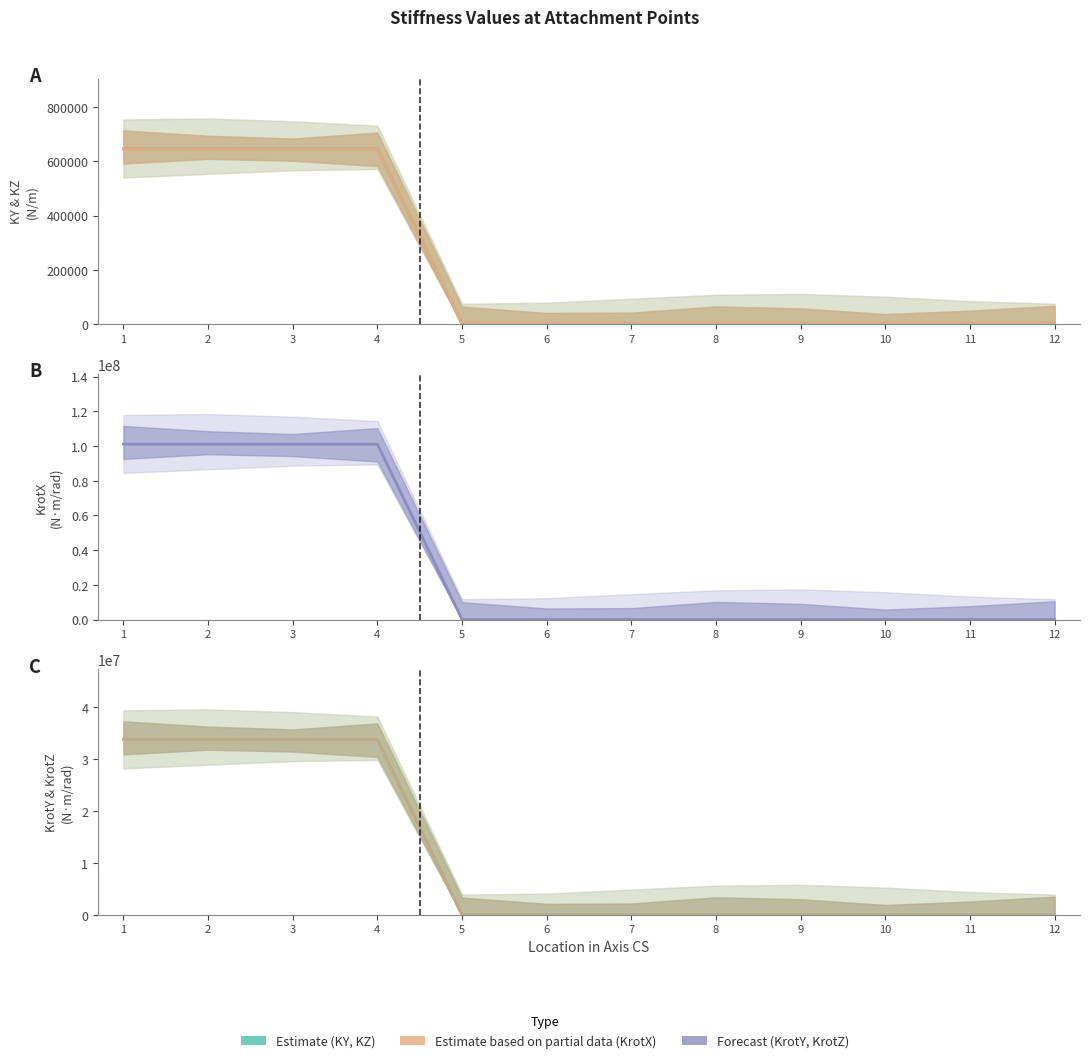

Is it true that KY line equals 0.0 at 9?

True